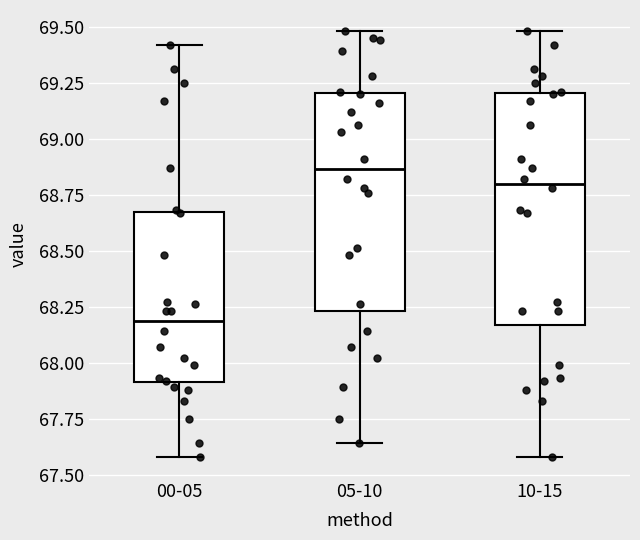

Which box has the highest median line?

05-10